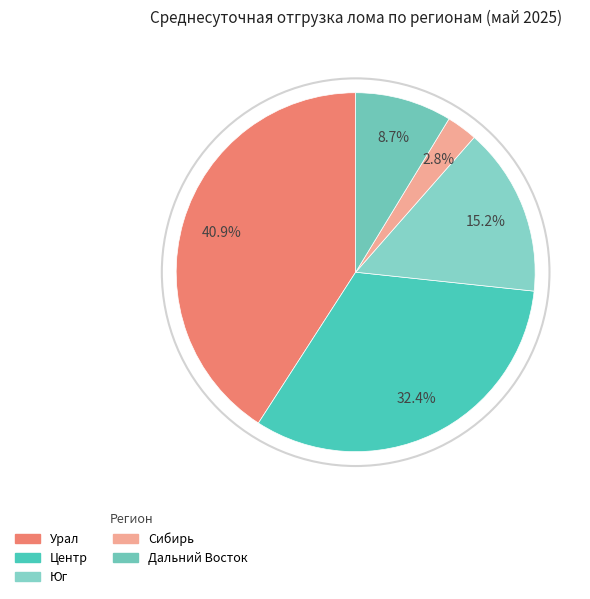

Does any single category account for the majority?

No